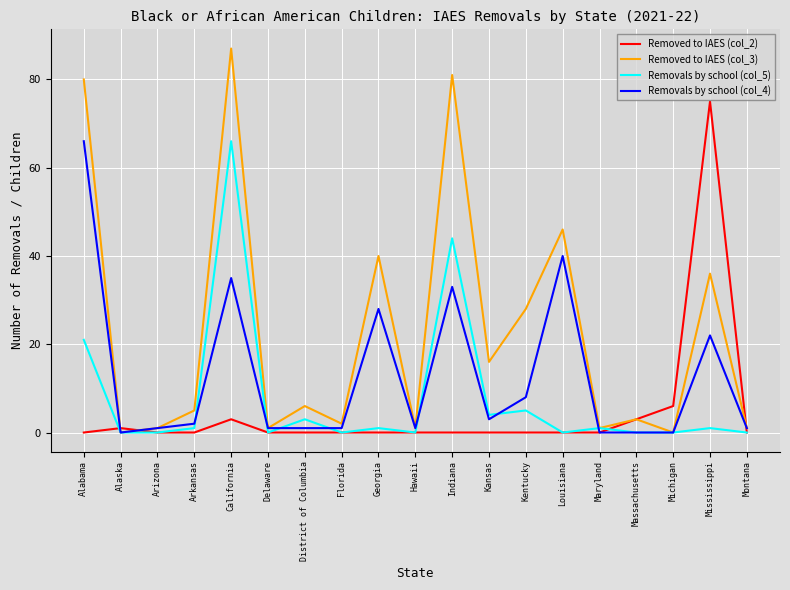

What is the spread (max minus min) of values at Mississippi?

74